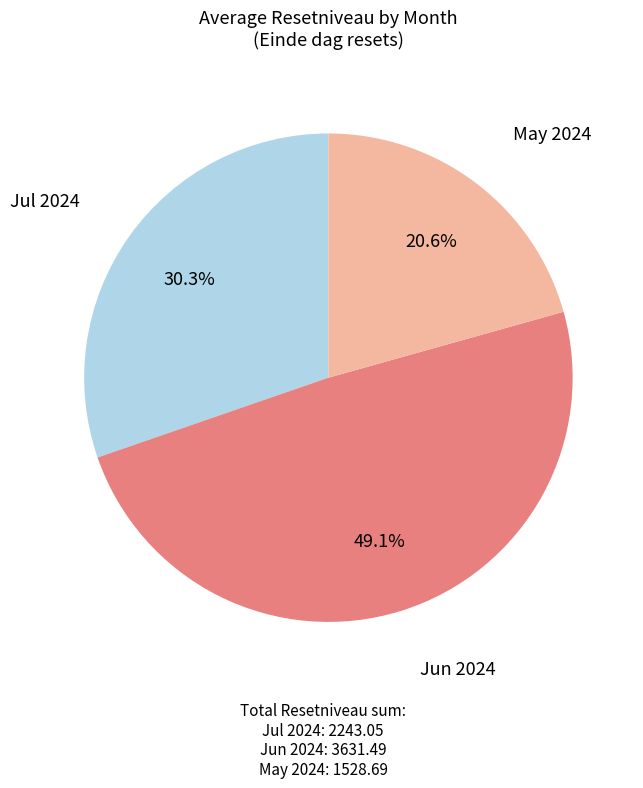

What is the ratio of the value at May 2024 to the value at Jun 2024?

0.4